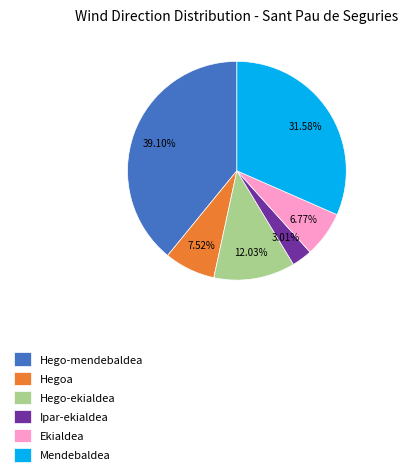

What is the largest slice in the pie chart?

Hego-mendebaldea